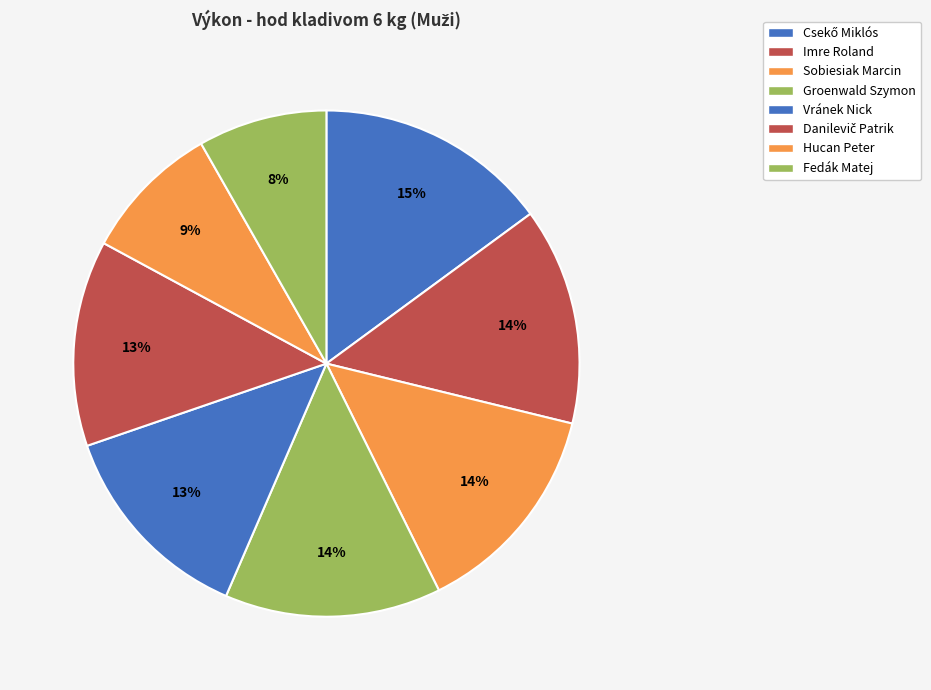

What percentage is the Fedák Matej slice, to the nearest percent?

8%